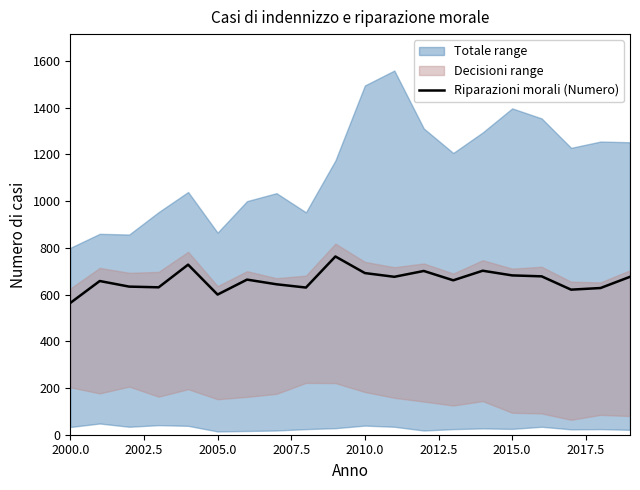

What is the highest value of the Riparazioni morali (Numero) series?

763